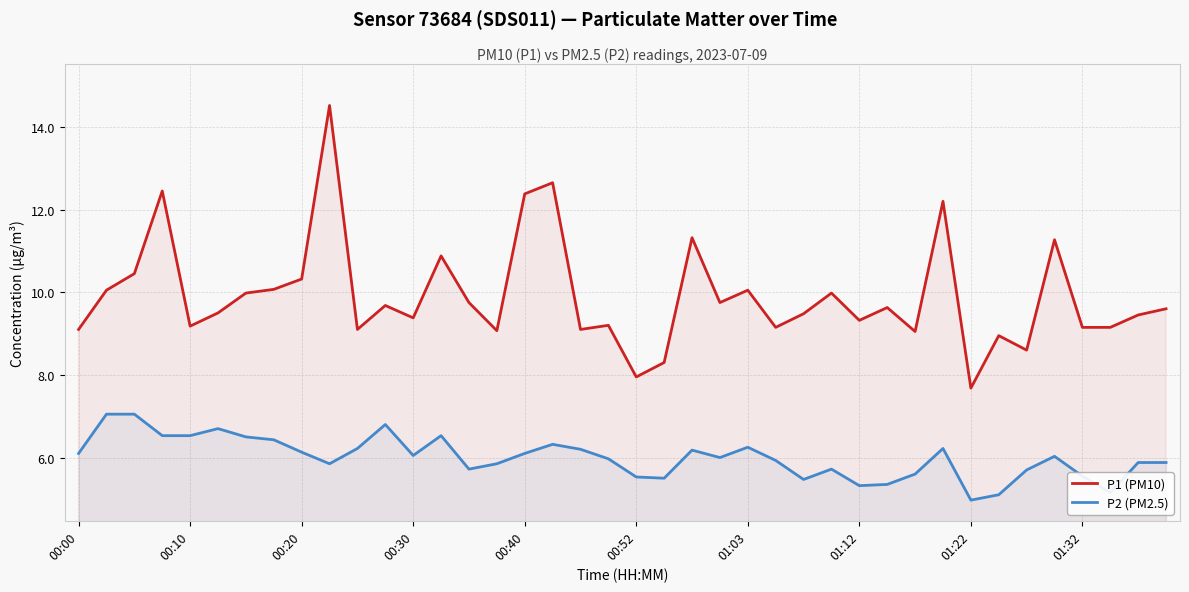

True or false: P1 (PM10) and P2 (PM2.5) cross at least once.

False